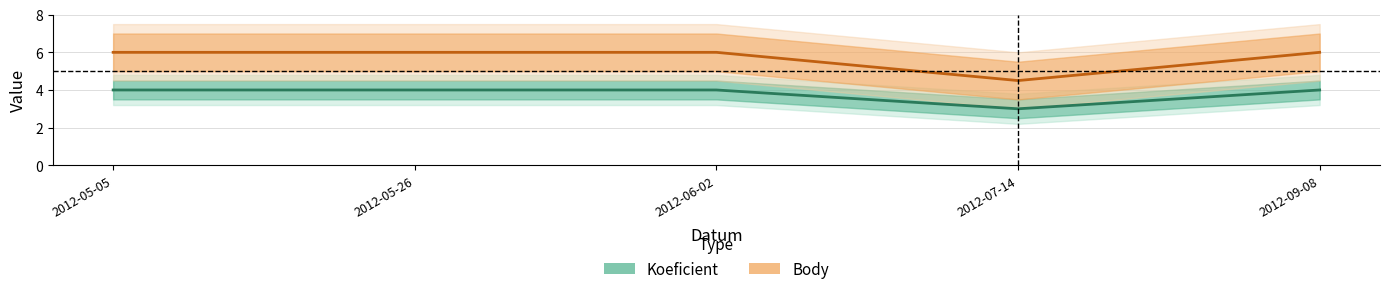

Reading left to right, extract all data points from this chart.

Koeficient: 2012-05-05=4.0	2012-05-26=4.0	2012-06-02=4.0	2012-07-14=3.0	2012-09-08=4.0
Body: 2012-05-05=6.0	2012-05-26=6.0	2012-06-02=6.0	2012-07-14=4.5	2012-09-08=6.0